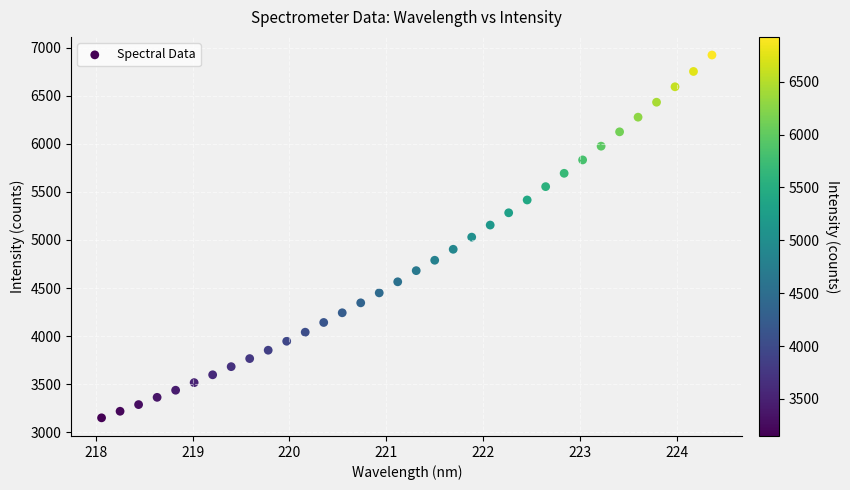

What is the range of Y values (max minus min)?

3772.2